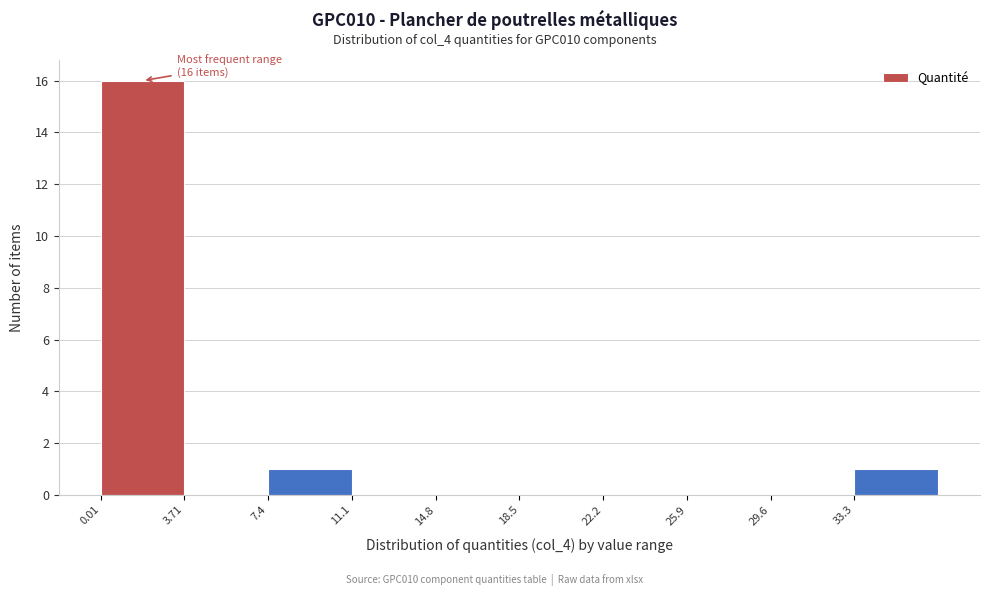

Over which range of the x-axis is the bar tallest?

0.0 to 3.5